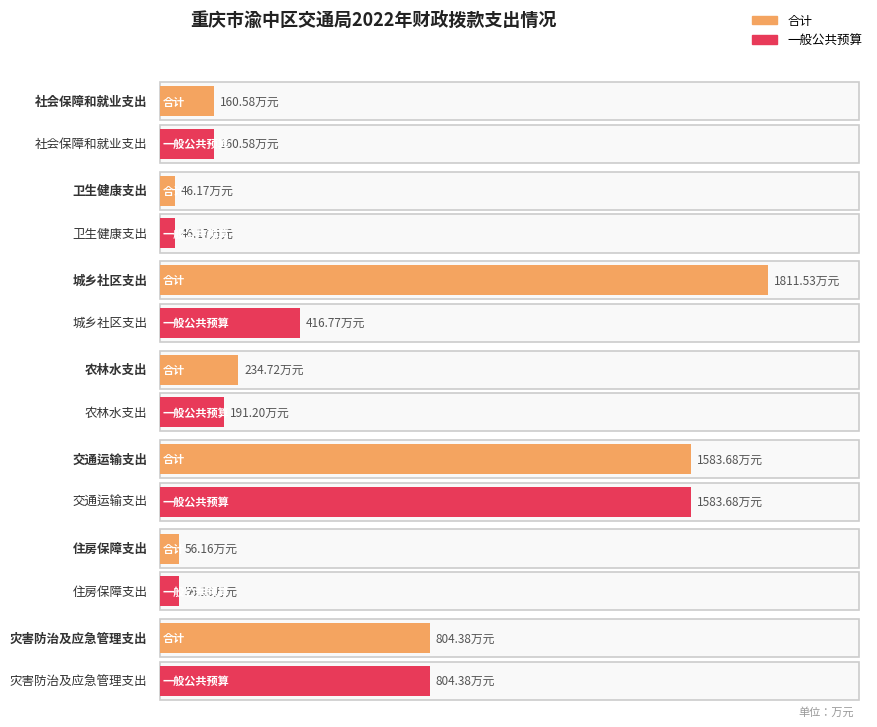

Which has a higher value, 灾害防治及应急管理支出 or 交通运输支出?

交通运输支出